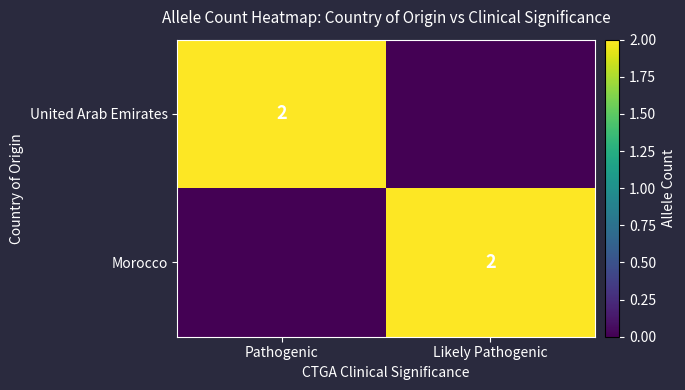

The United Arab Emirates series shows 2 at Pathogenic. True or false?

True